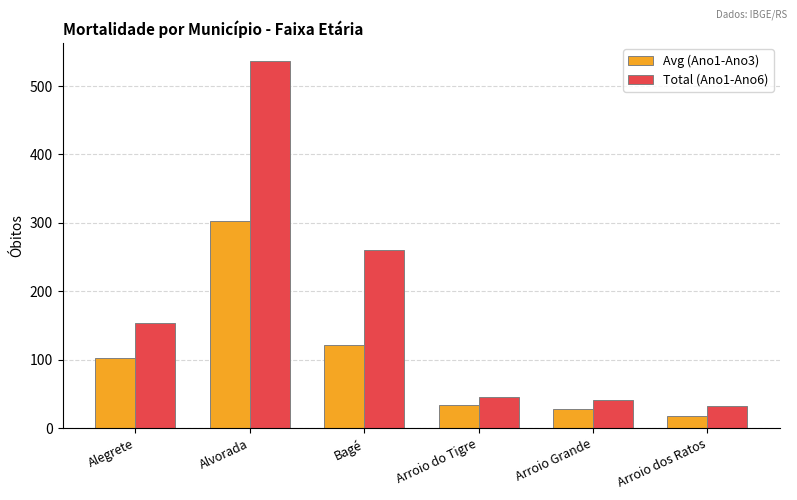

Reading right to left, transcribe all the data shown in this chart.

Avg (Ano1-Ano3): 18	28	34	122	303	103
Total (Ano1-Ano6): 33	41	46	261	536	153